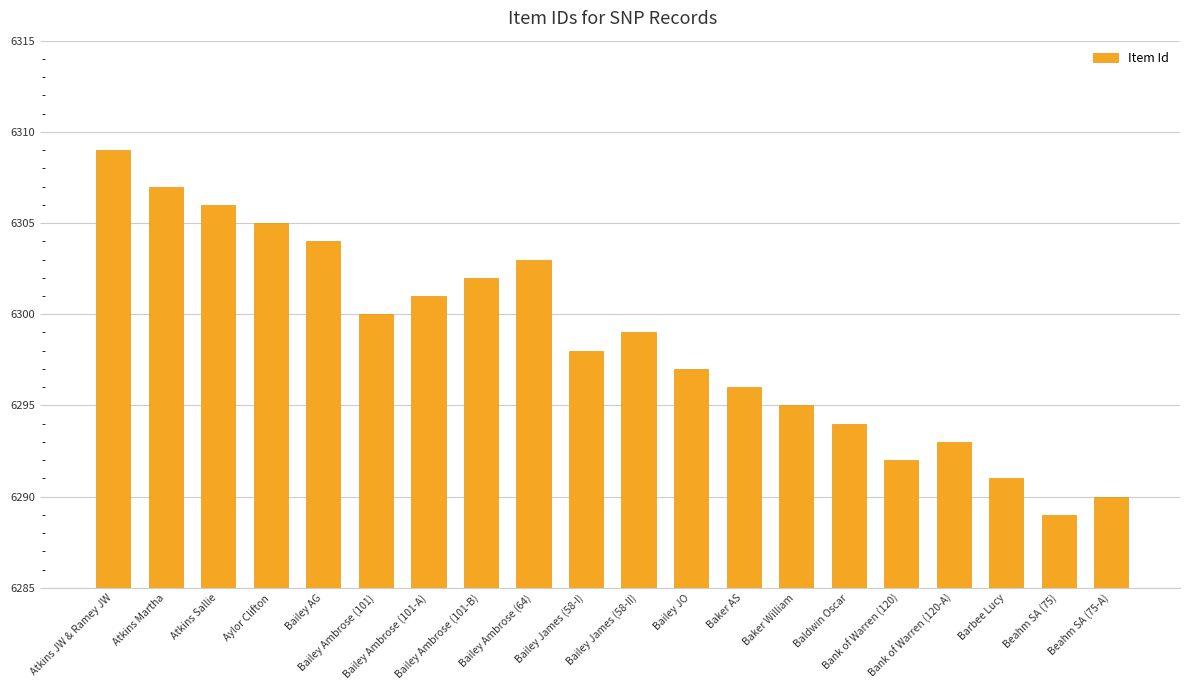

What is the label of the 20th bar from the left?

Beahm SA (75-A)